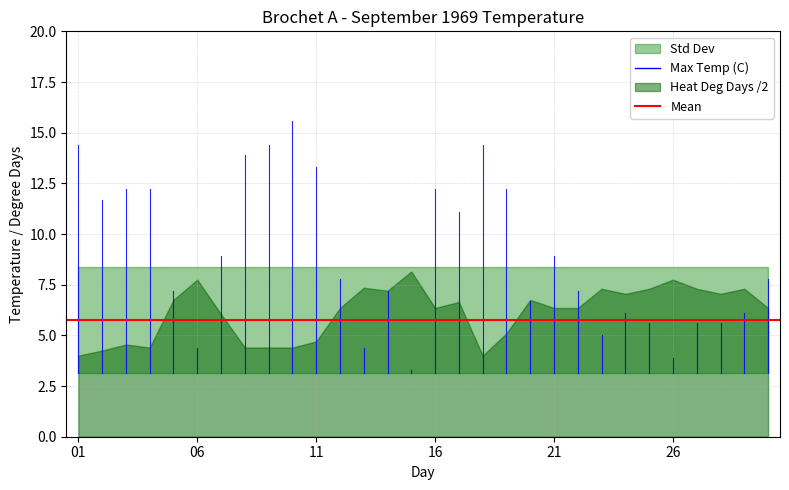

At which label is Max Temp (C) closest to 9?

07